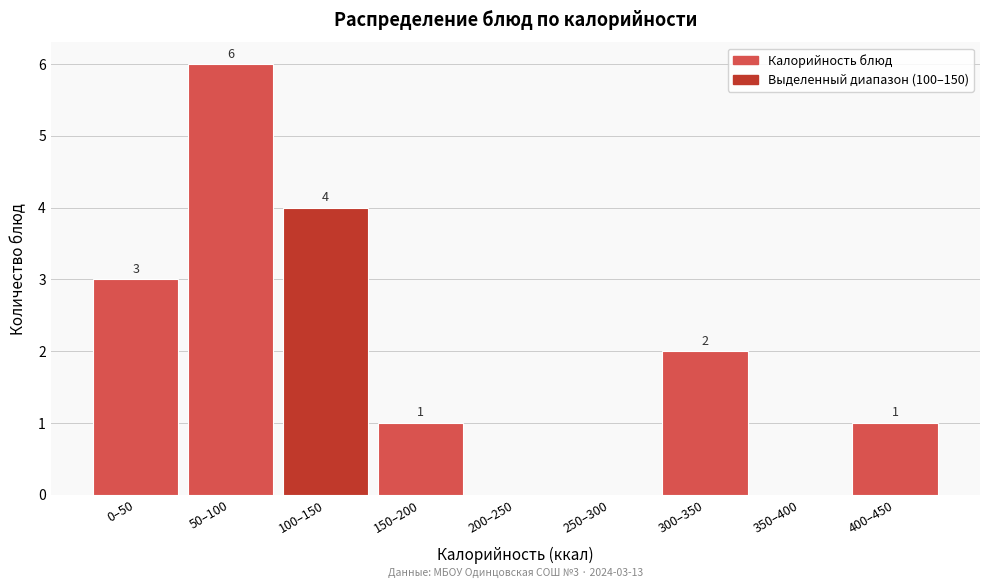

Reading right to left, what are all the values shown in this chart?

400–450=1	350–400=0	300–350=2	250–300=0	200–250=0	150–200=1	100–150=4	50–100=6	0–50=3